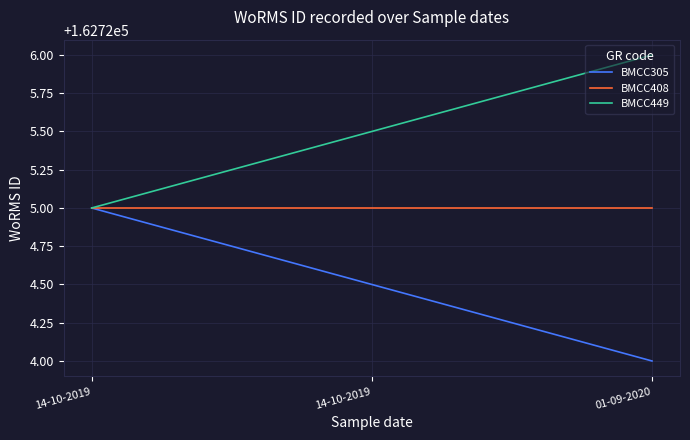

What are all the series names shown in the legend?

BMCC305, BMCC408, BMCC449